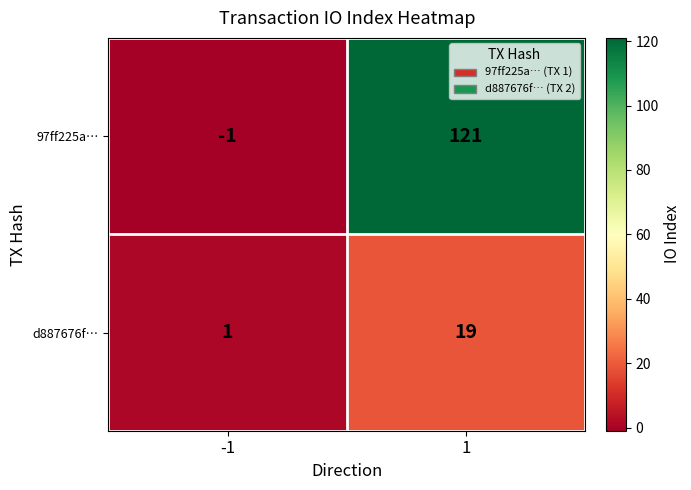

Between -1 and 1, which series saw the biggest shift?

97ff225a…